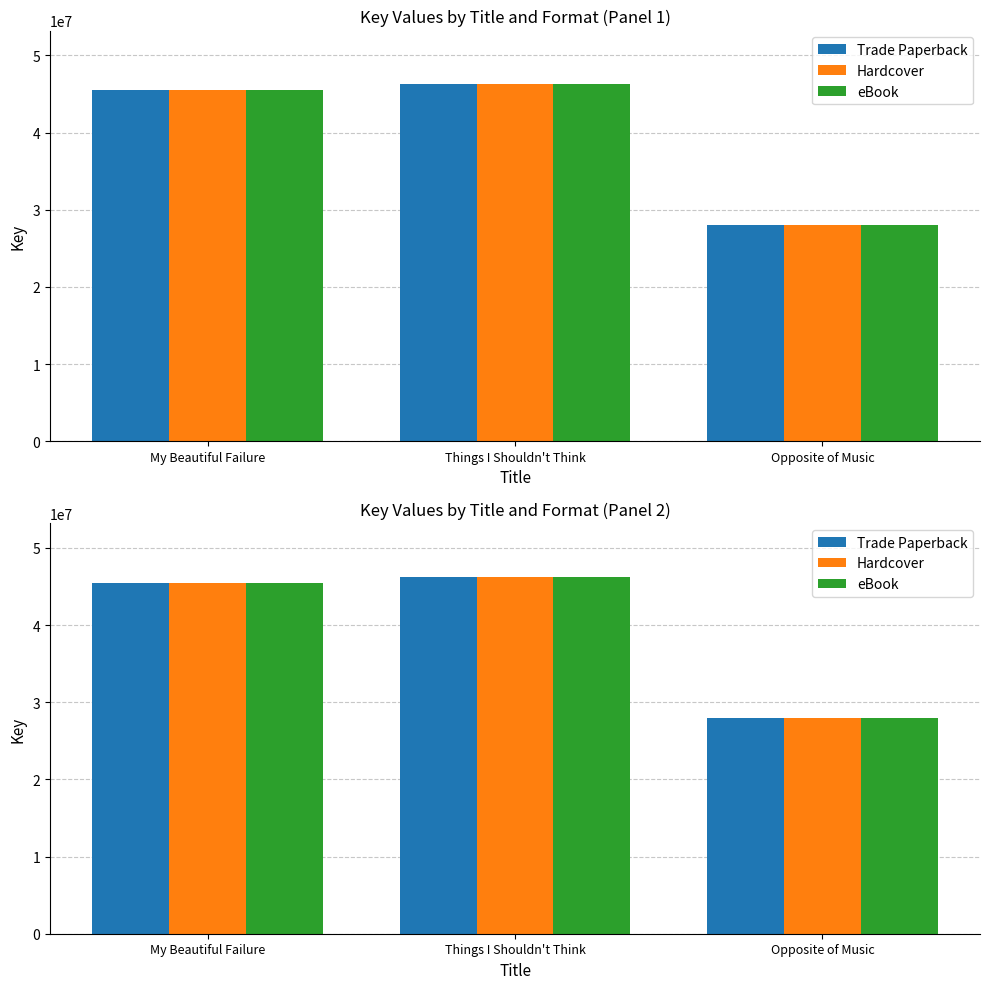

Between Things I Shouldn't Think and Opposite of Music, which is larger?

Things I Shouldn't Think